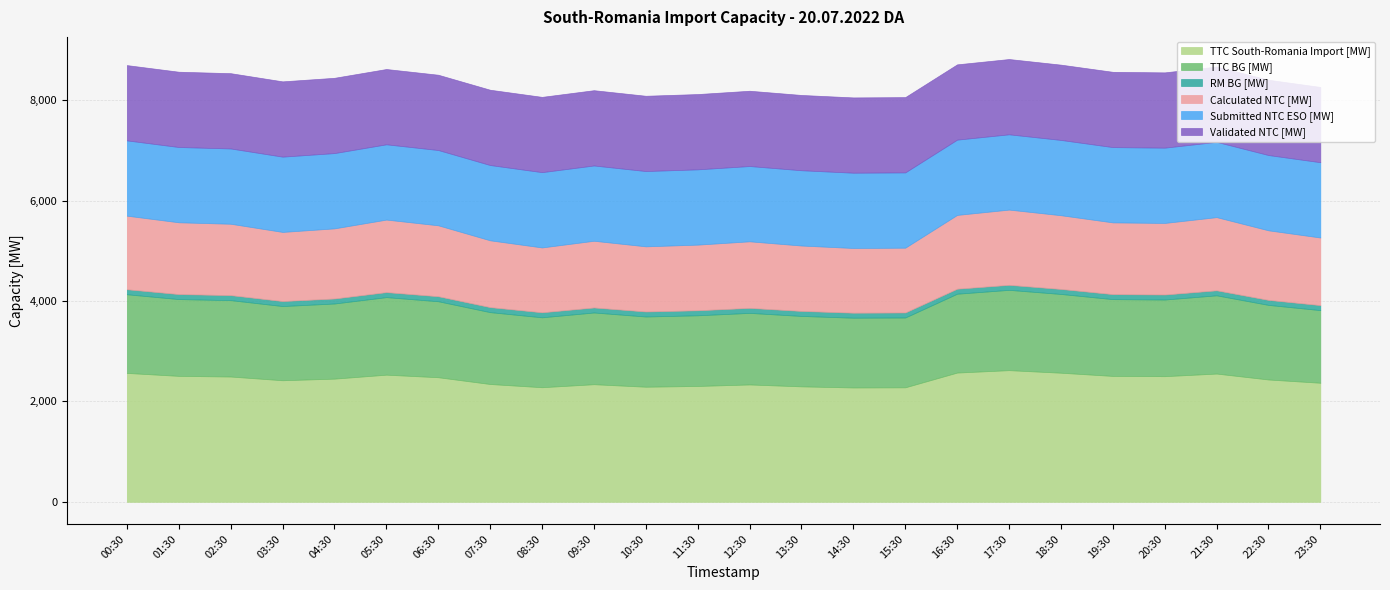

Between 00:30 and 19:30, which is larger?

00:30